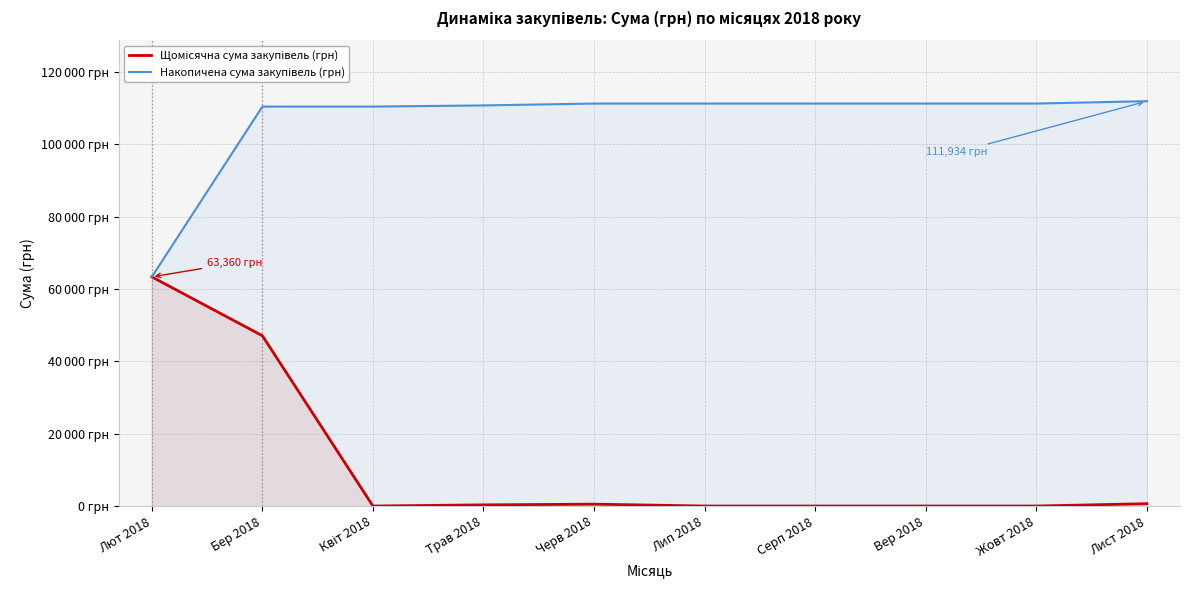

The value of Щомісячна сума закупівель (грн) at Лют 2018 is 100649.1. True or false?

False